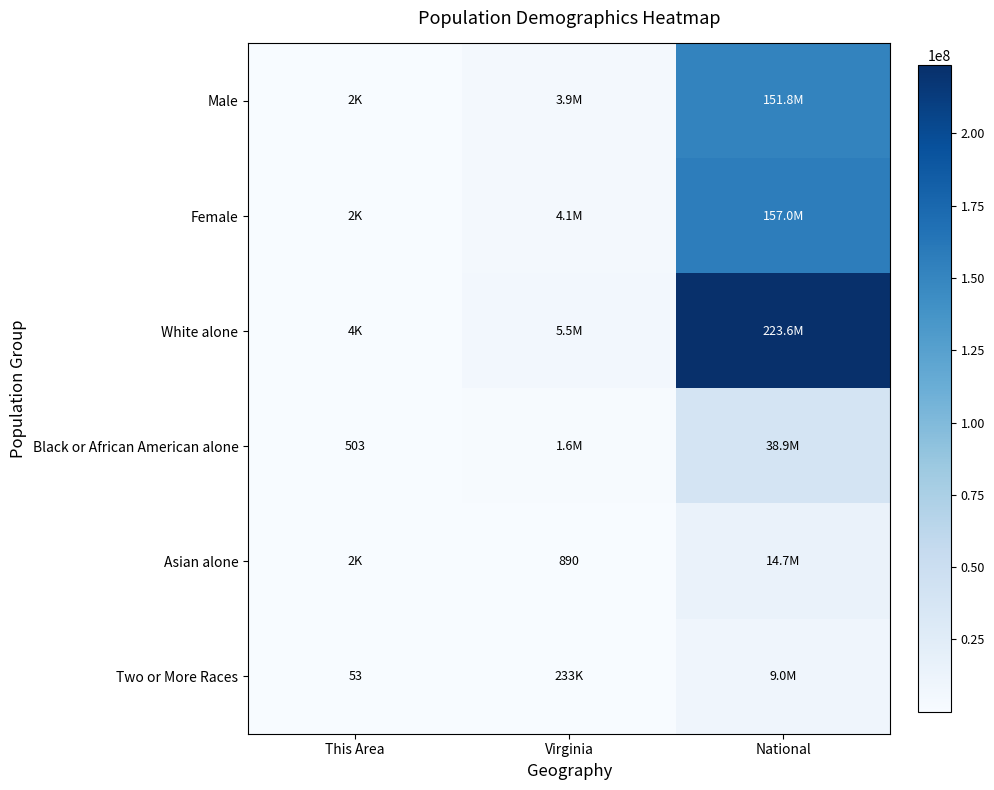

Is it true that Two or More Races equals 34 at This Area?

False